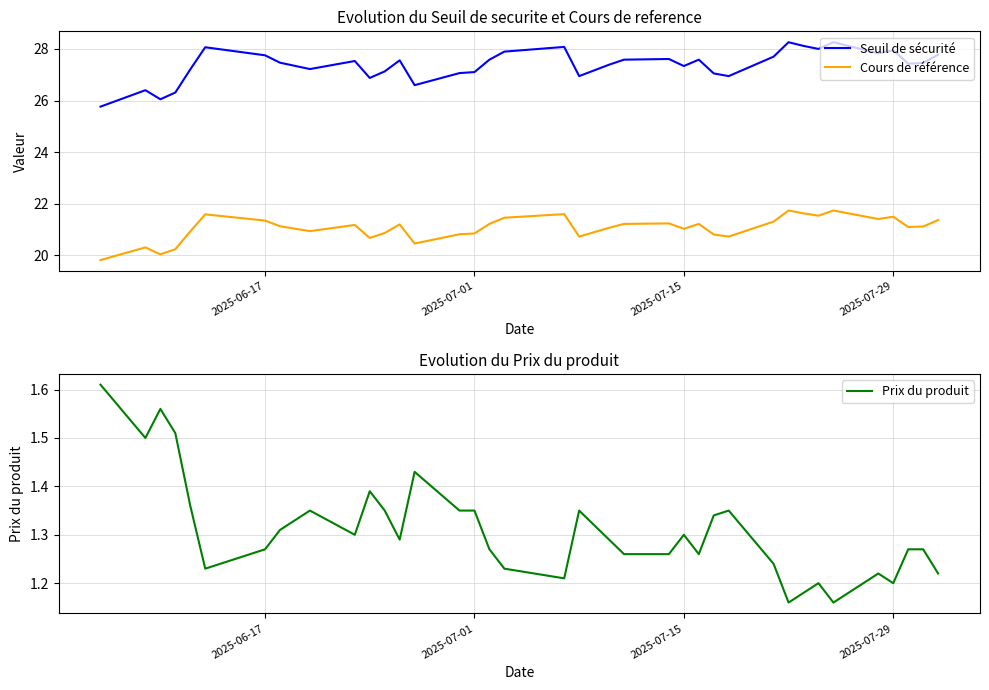

True or false: Seuil de sécurité and Cours de référence cross at least once.

False